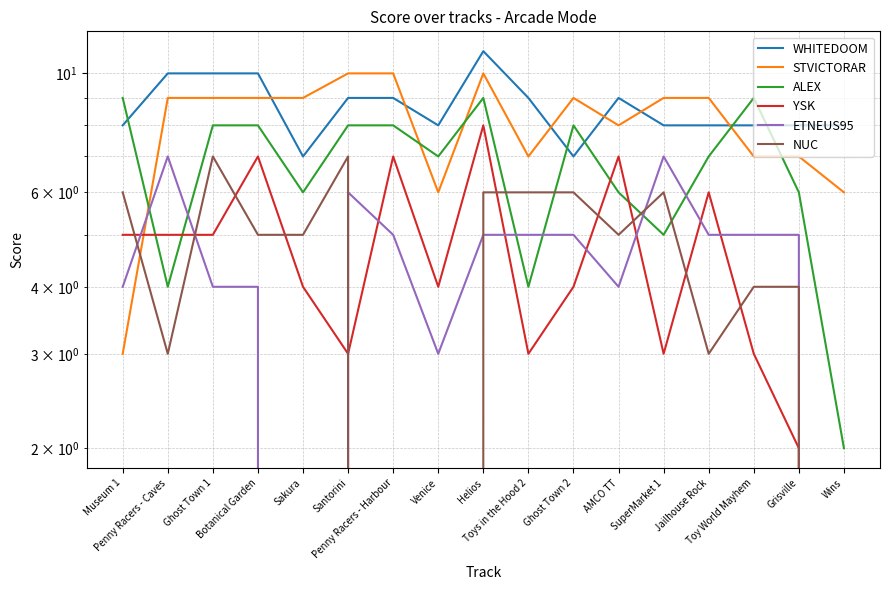

At Botanical Garden, list the series in order from largest to smallest.

WHITEDOOM, STVICTORAR, ALEX, YSK, NUC, ETNEUS95